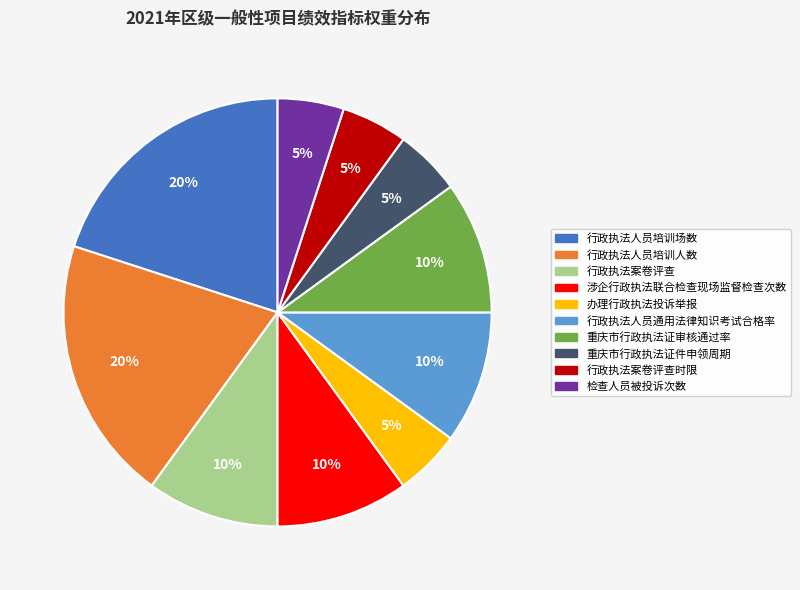

Is there a majority slice in this chart?

No